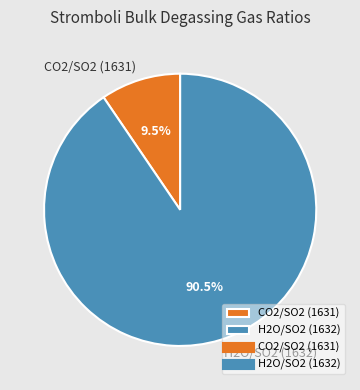

Is there any slice that represents more than half of the pie?

Yes